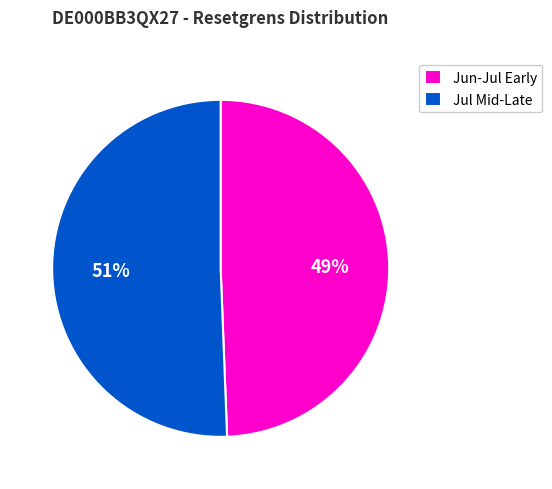

To the nearest percent, what portion does Jul Mid-Late represent?

51%